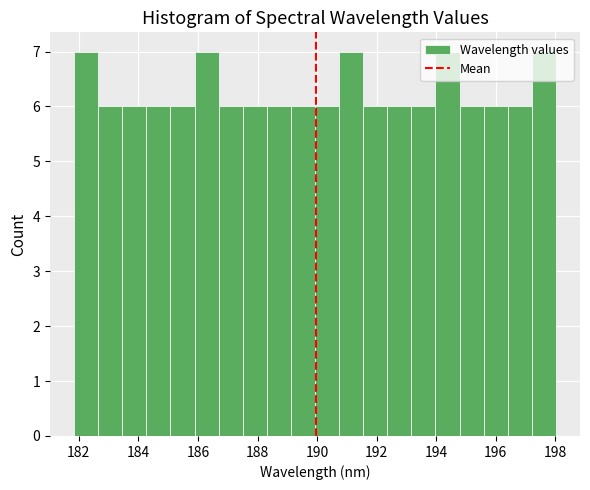

How tall is the bar that spans 188.4 to 189.2 on the x-axis? Neither the bar edges nor the heights are printed on the chart, so give them approximately, as read against the axes.

6